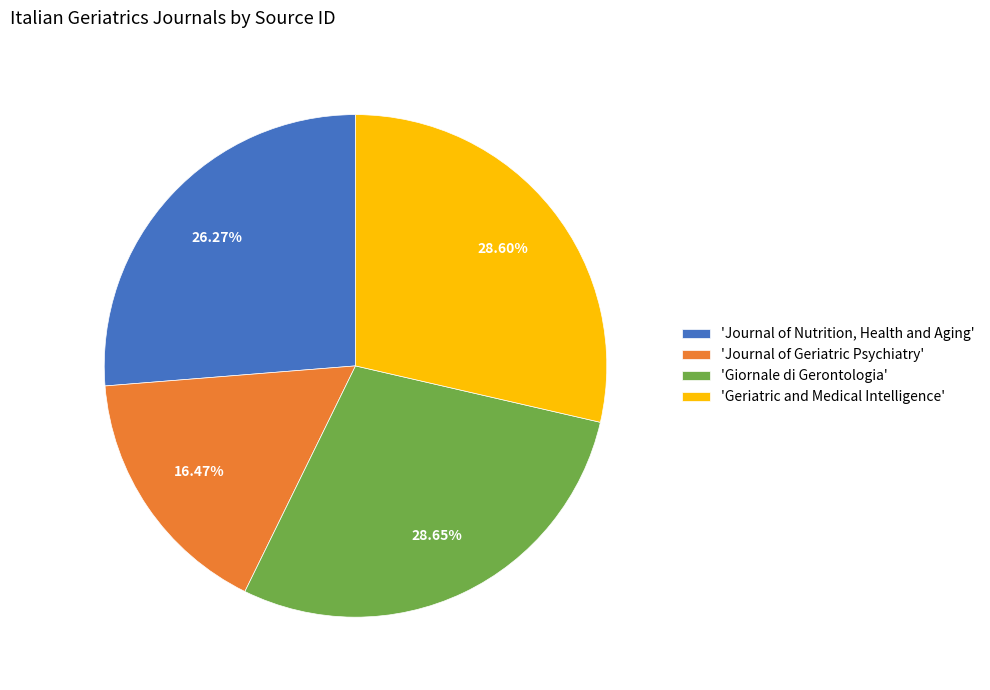

Rank the categories by value from lowest to highest.

'Journal of Geriatric Psychiatry', 'Journal of Nutrition, Health and Aging', 'Geriatric and Medical Intelligence', 'Giornale di Gerontologia'